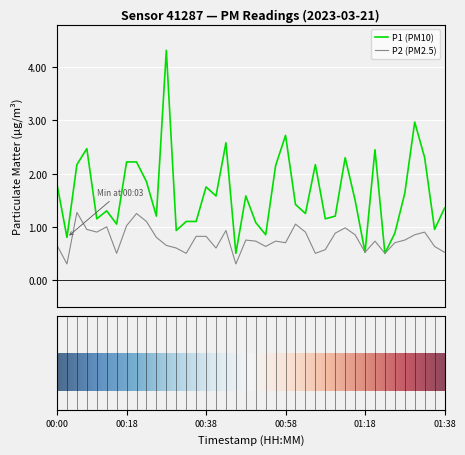

What is the minimum value shown in the chart?

0.3